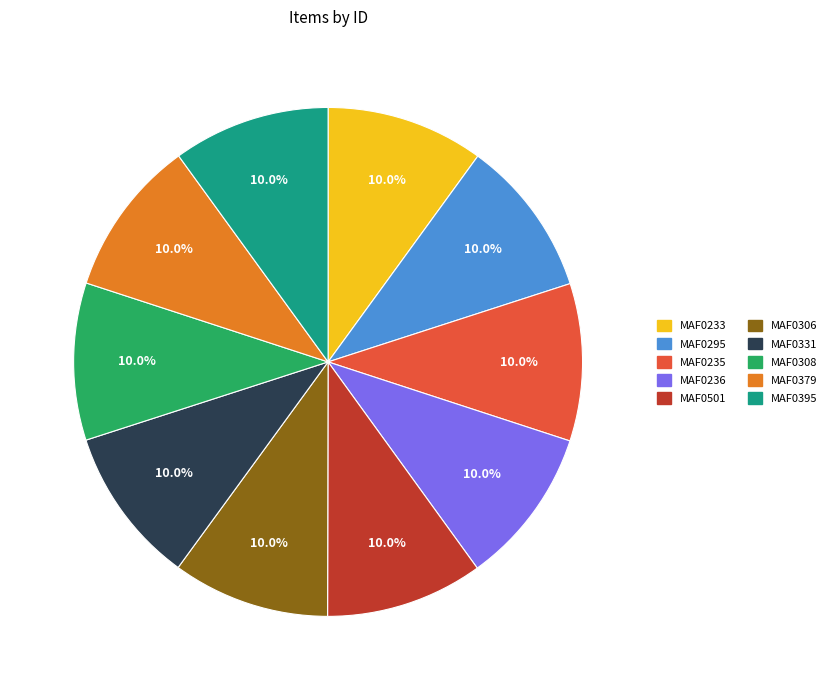

Is there a majority slice in this chart?

No